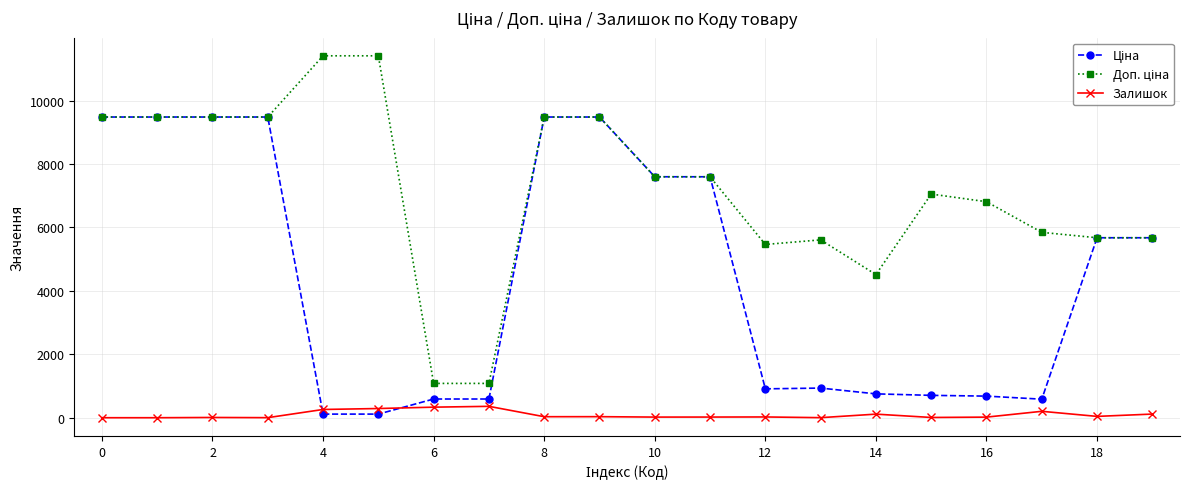

True or false: Залишок has more than 0 interior local peaks.

True